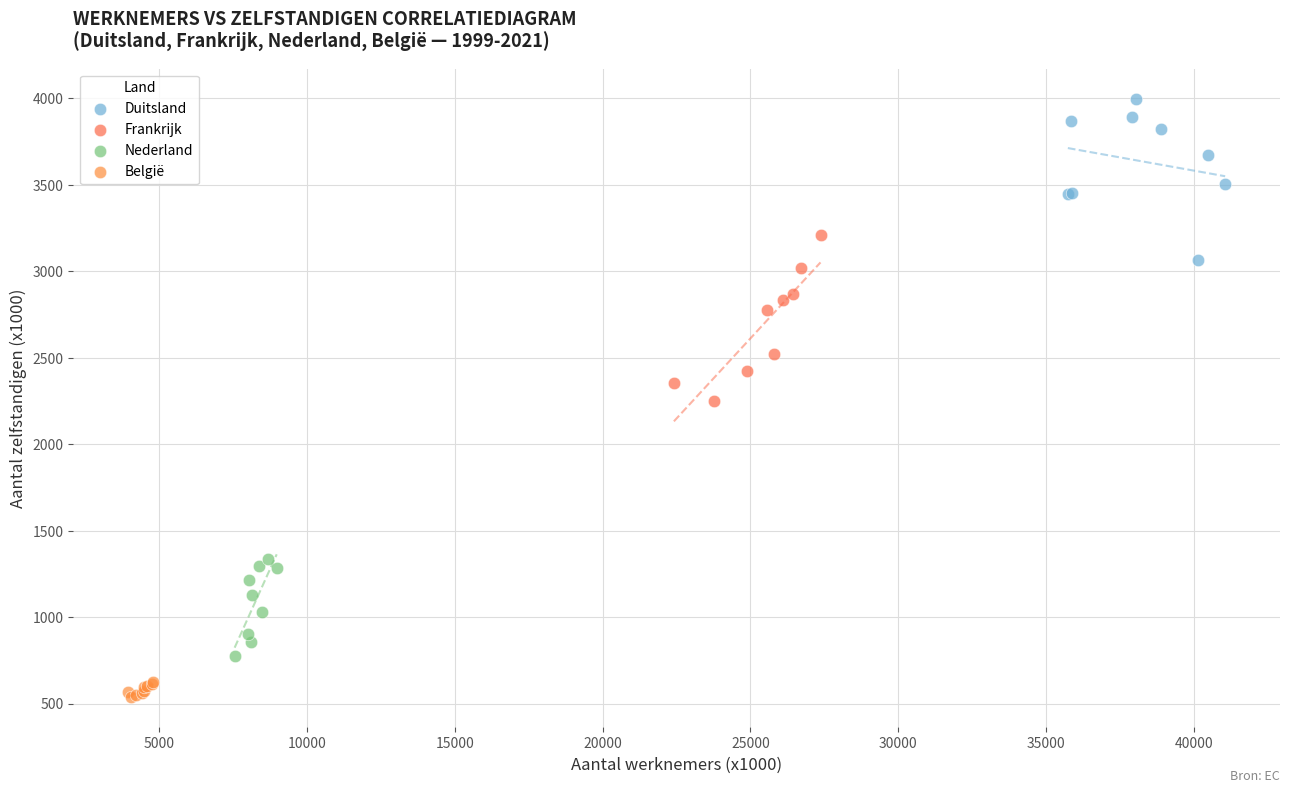

Which series contains the highest Y value?

Duitsland